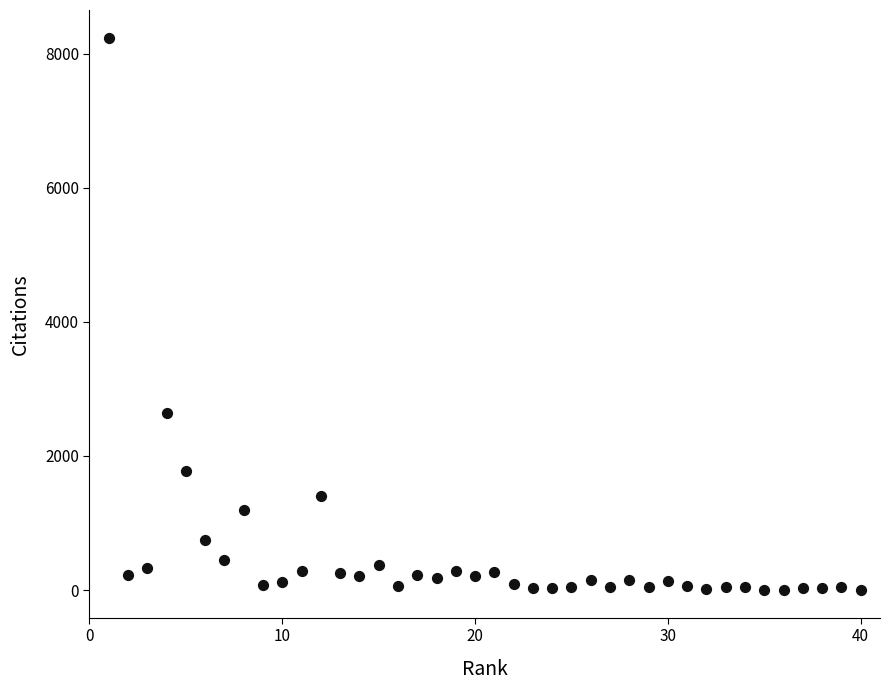

What Y value in the scatter plot is closest to 4119?

2642